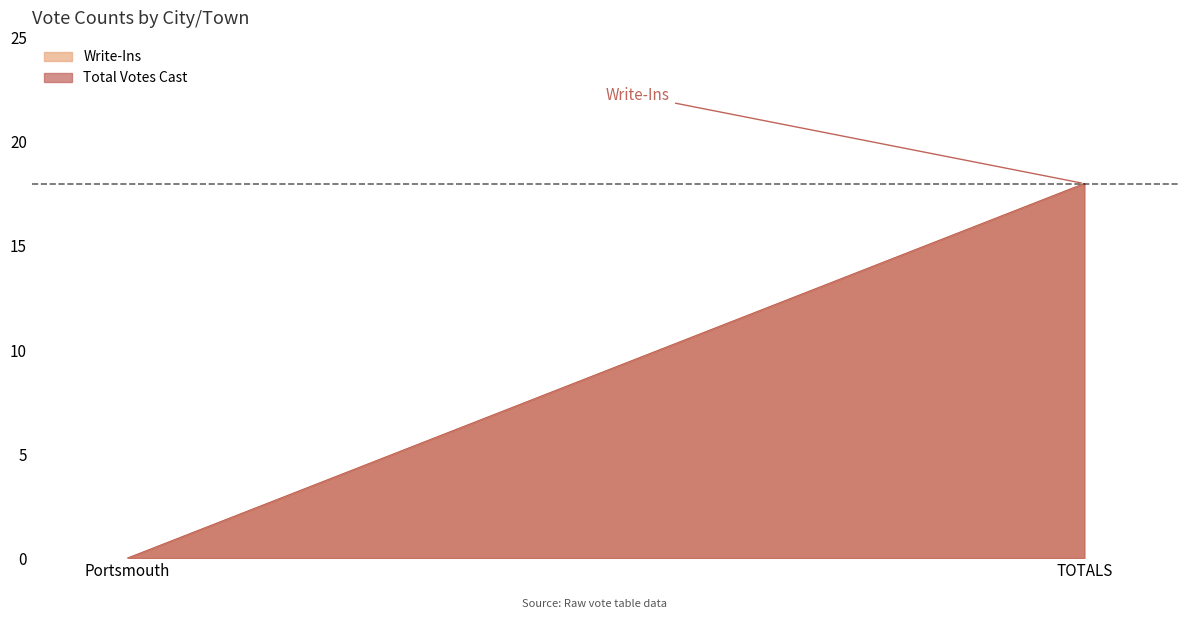

What position from the left is Portsmouth?

1